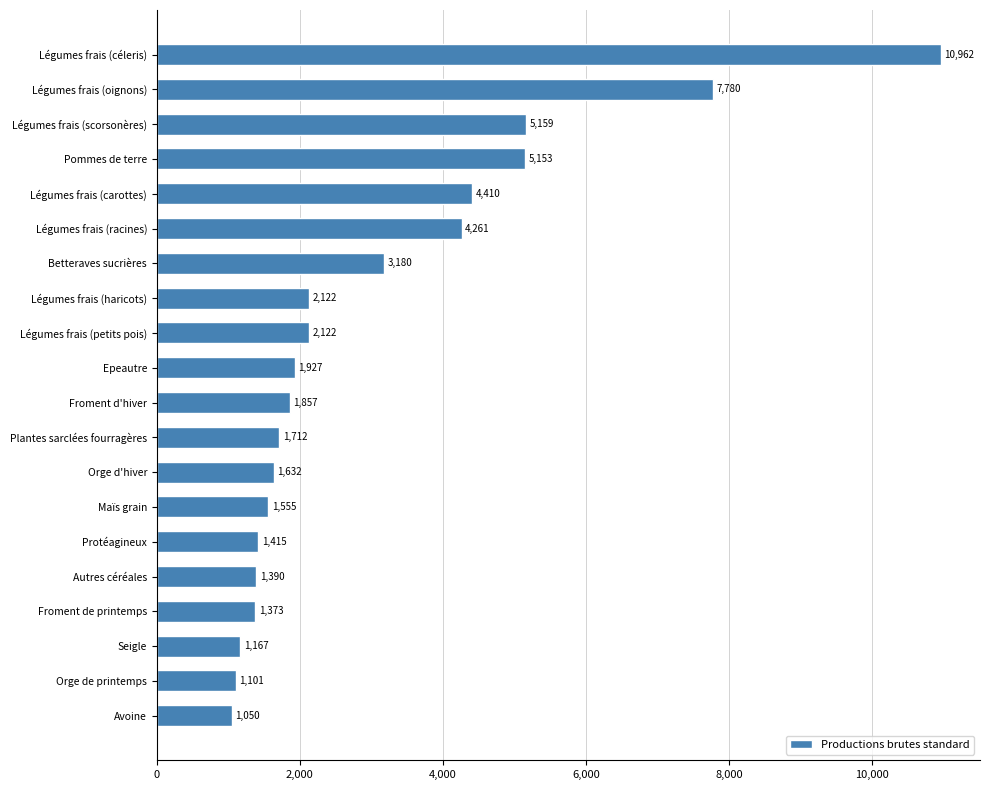

True or false: the data shows 1632 at Orge d'hiver.

True